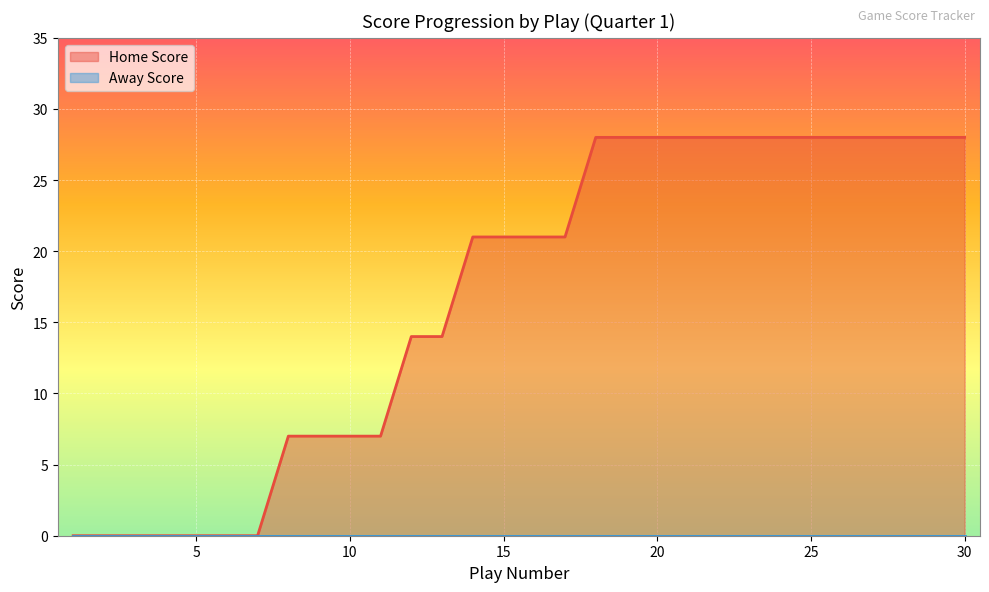

At which category does the chart reach its peak across all series?

18